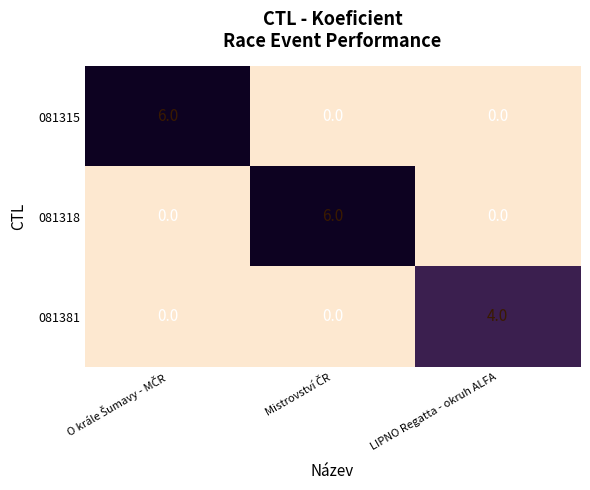

Reading right to left, transcribe all the data shown in this chart.

081315: 0	0	6
081318: 0	6	0
081381: 4	0	0